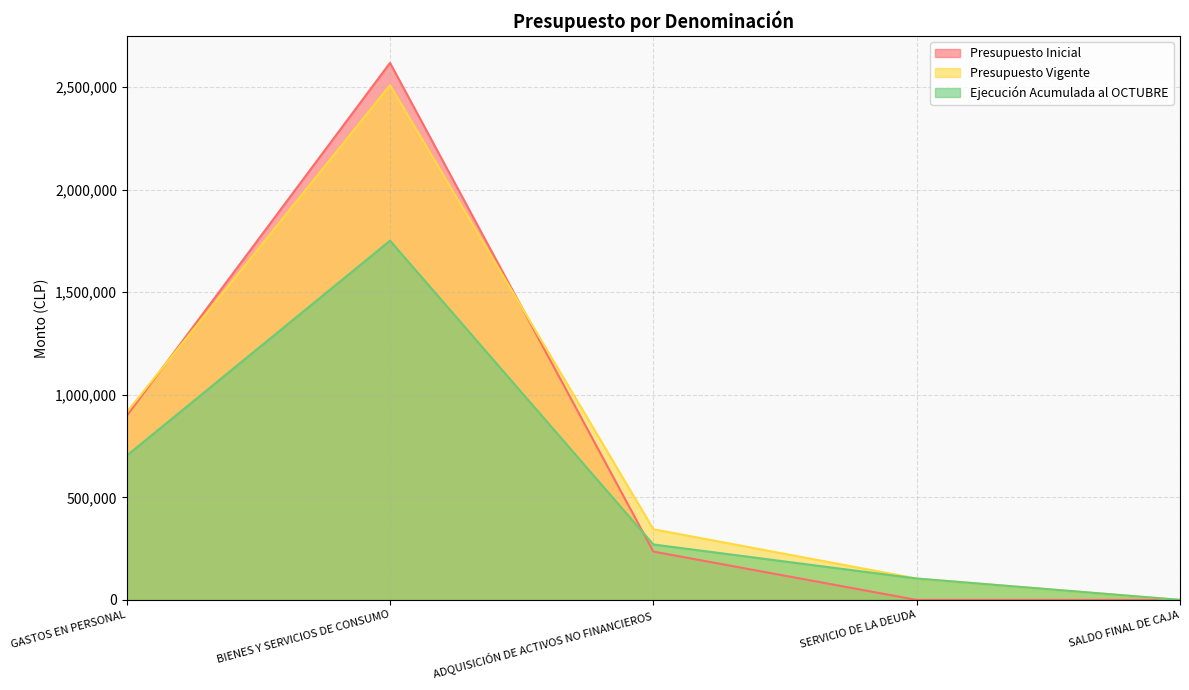

Between BIENES Y SERVICIOS DE CONSUMO and SALDO FINAL DE CAJA, which series saw the biggest shift?

Presupuesto Inicial